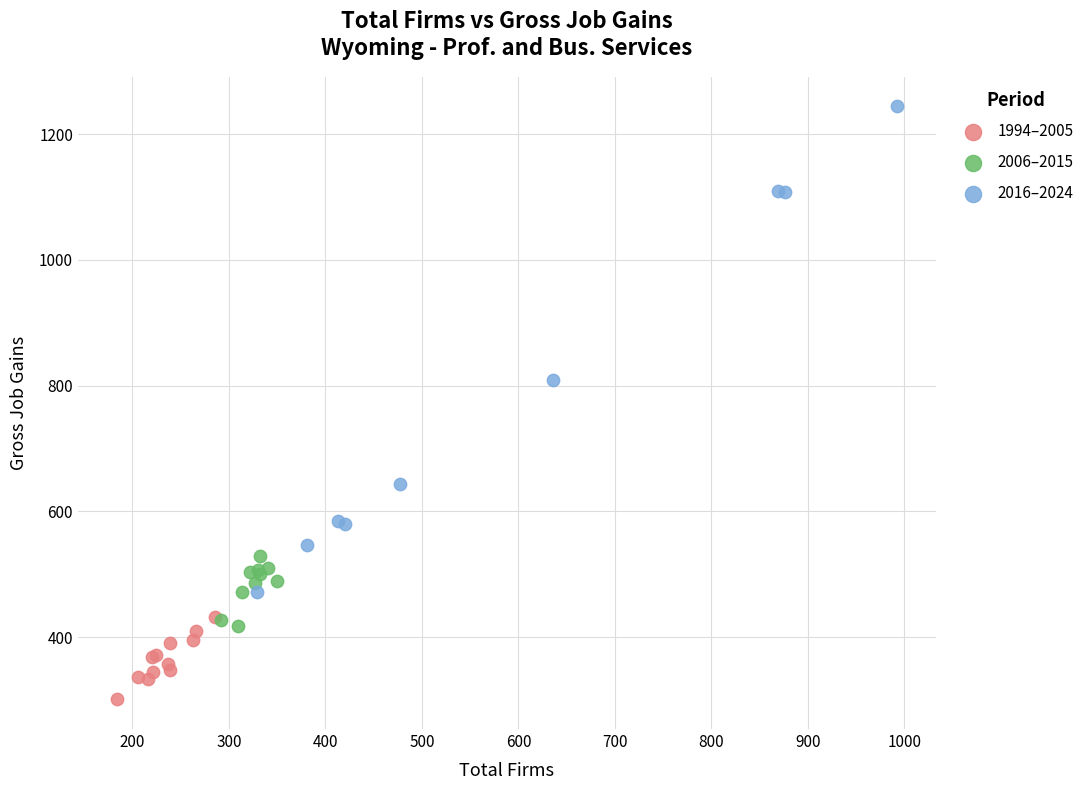

Which series has the widest spread of Y values?

2016–2024